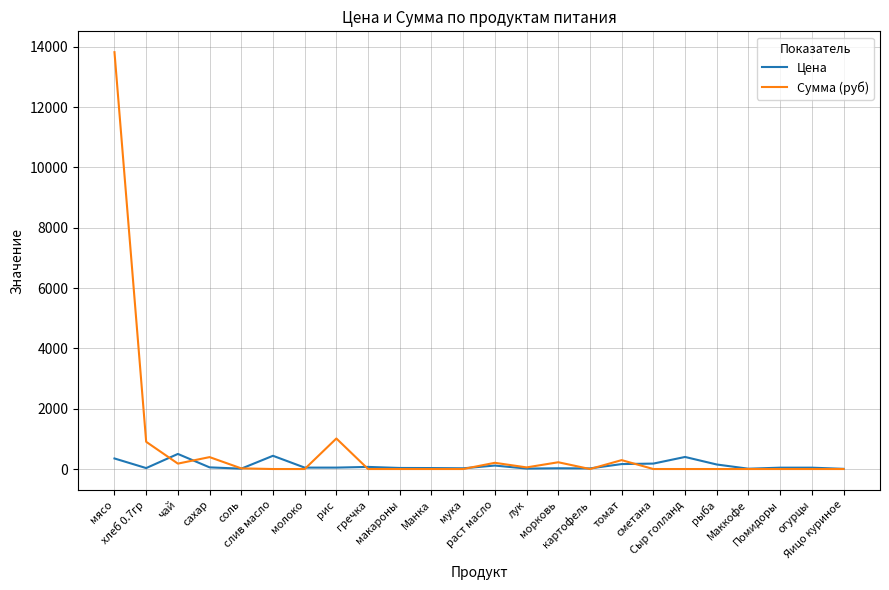

What is the average value of the Сумма (руб) series?

713.0